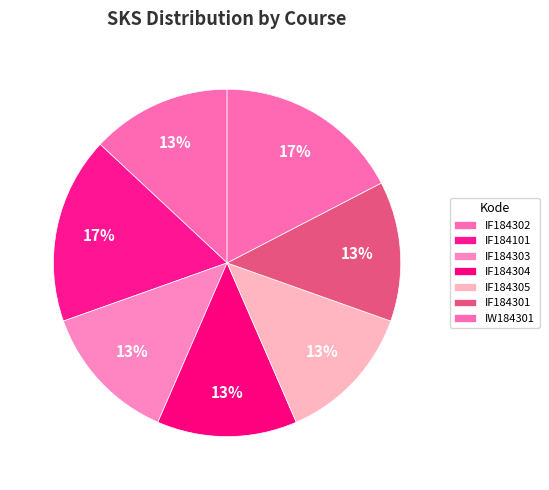

Which category has the smallest portion of the pie?

IF184302